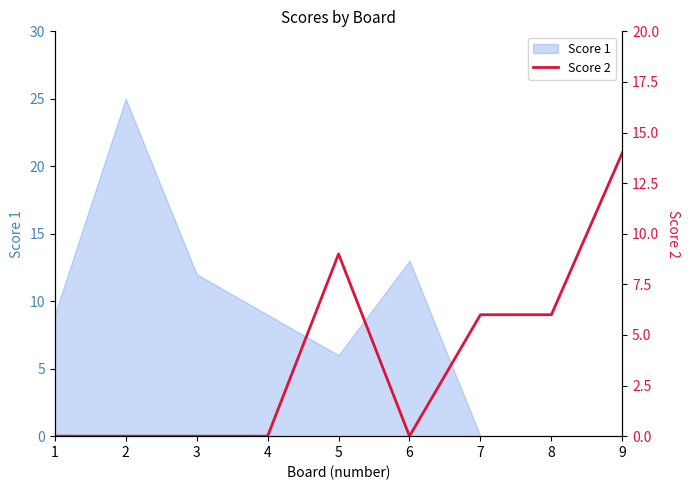

The value of Score 1 at 9 is -11. True or false?

False